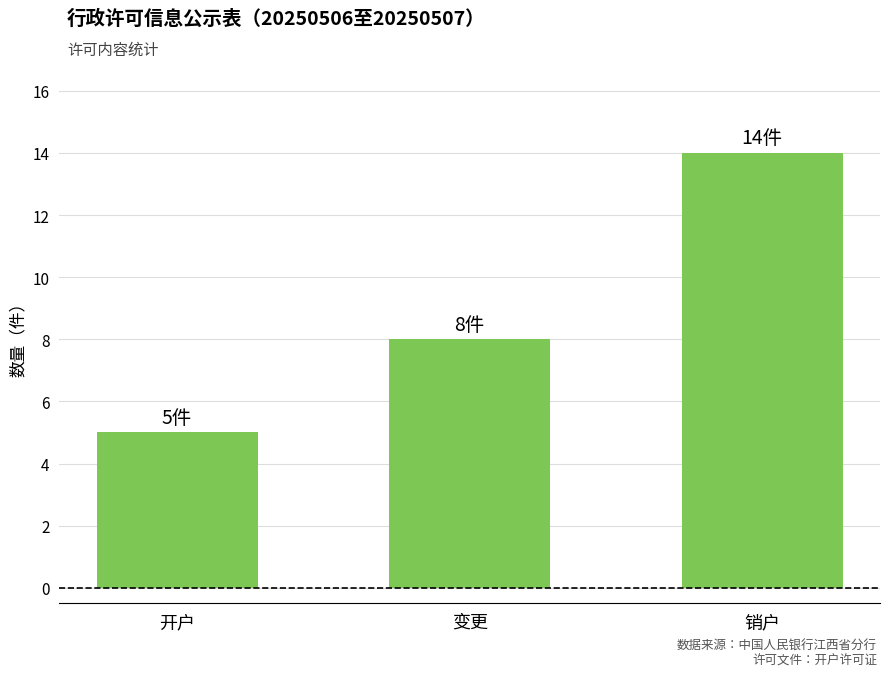

What is the minimum value shown in the chart?

5